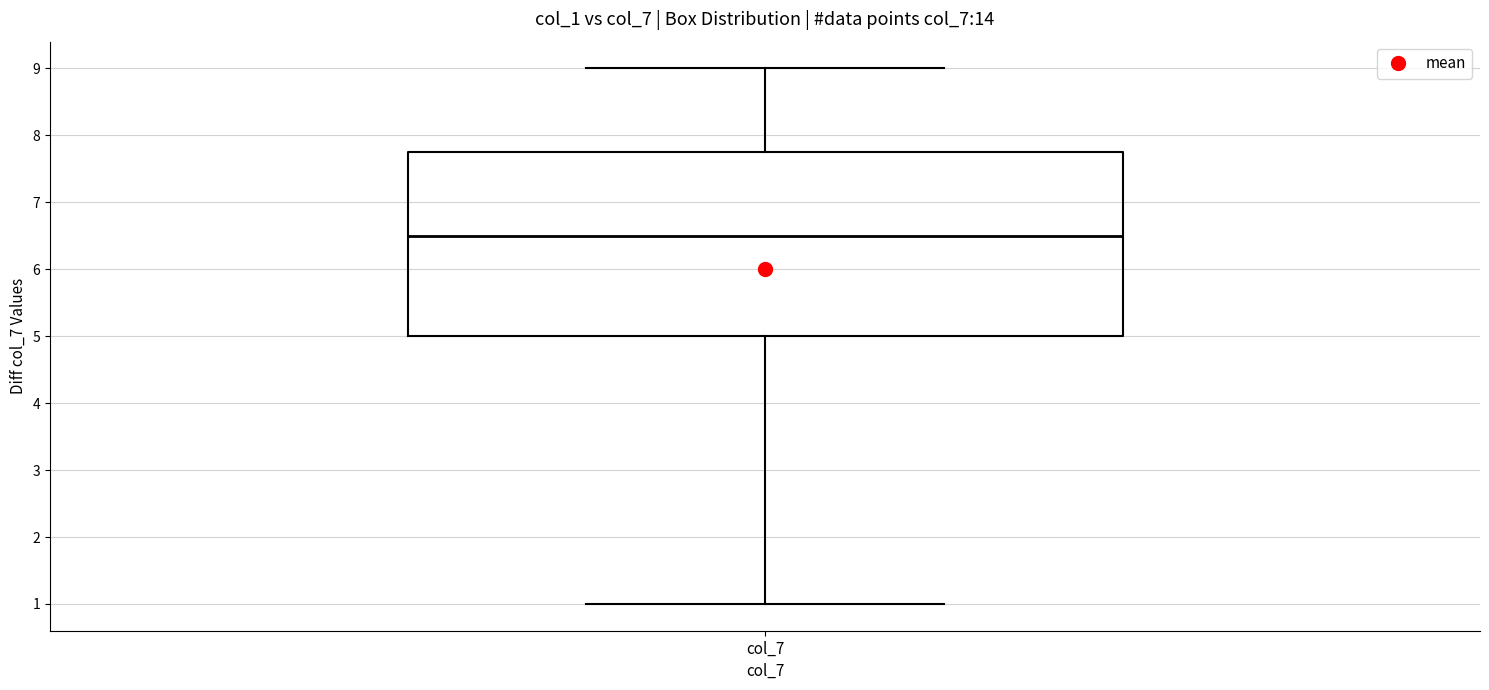

Read this box plot against the y-axis: the position of the median line, the range covered by the box, and the ends of both whiskers. The values are not printed on the chart, so give them approximately, as read against the axis.

median 6.5, box 5.0 to 7.8, whiskers 1.0 to 9.0